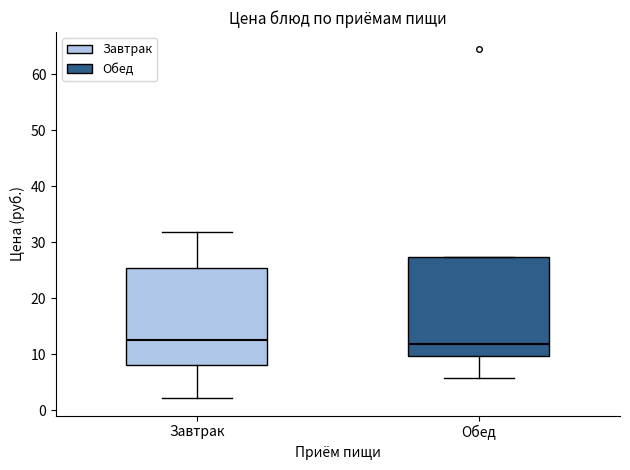

Reading left to right, read every box against the y-axis: the position of its median line, the range the box covers, and the ends of its whiskers. The values are not printed on the chart, so give them approximately, as read against the axis.

Завтрак: median 13, box 8 to 25, whiskers 2 to 32
Обед: median 12, box 10 to 27, whiskers 6 to 27